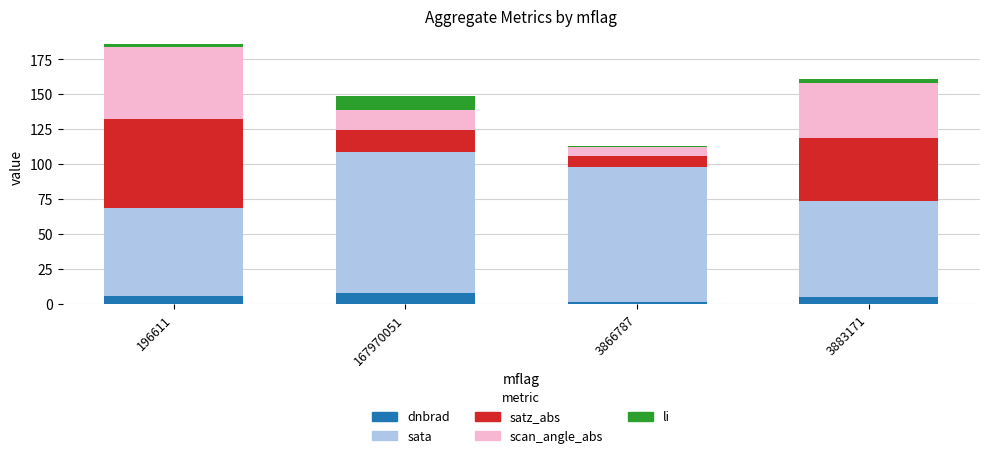

What is the difference between the second highest and minimum values in the dnbrad series?

4.1